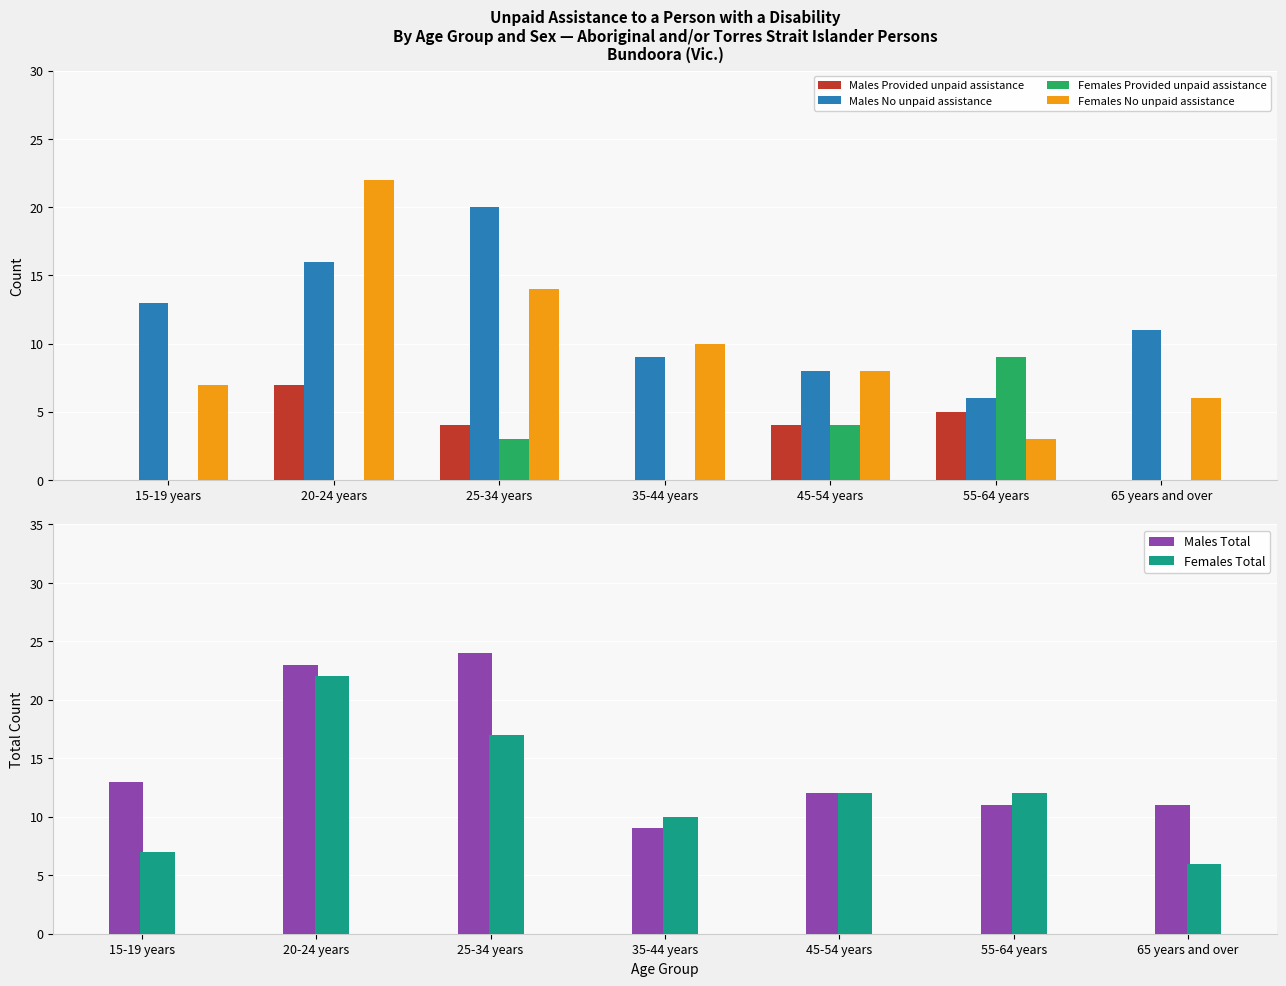

Where does the Females Total series first go above 12?

20-24 years